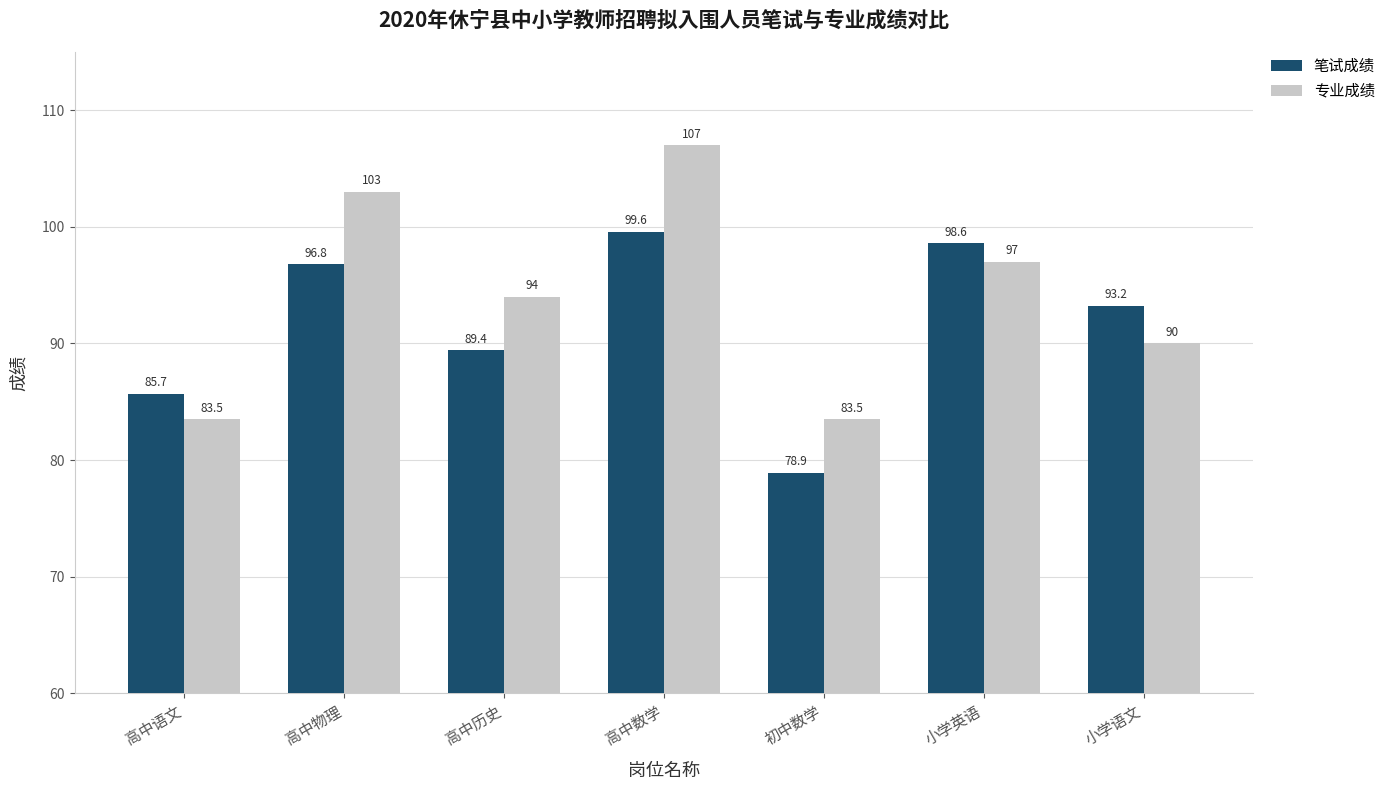

What is the approximate value of 专业成绩 at 高中物理?

103.0